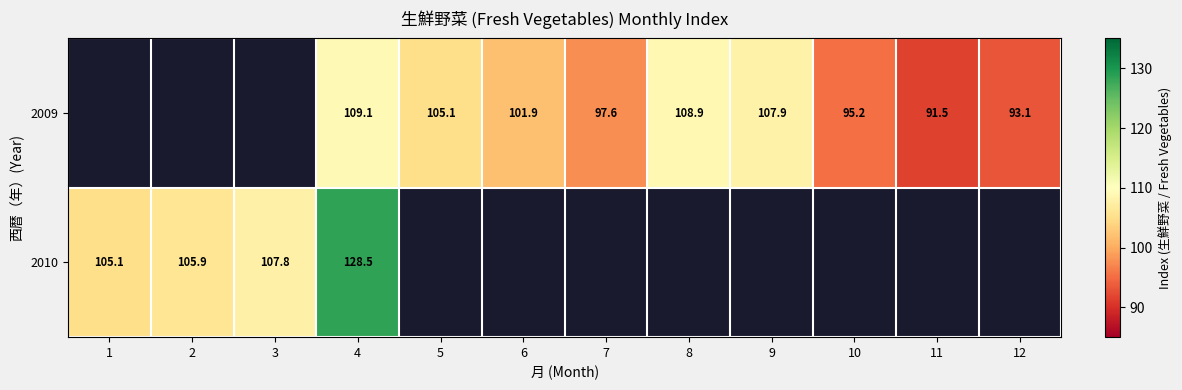

What is the minimum value shown in the chart?

91.5